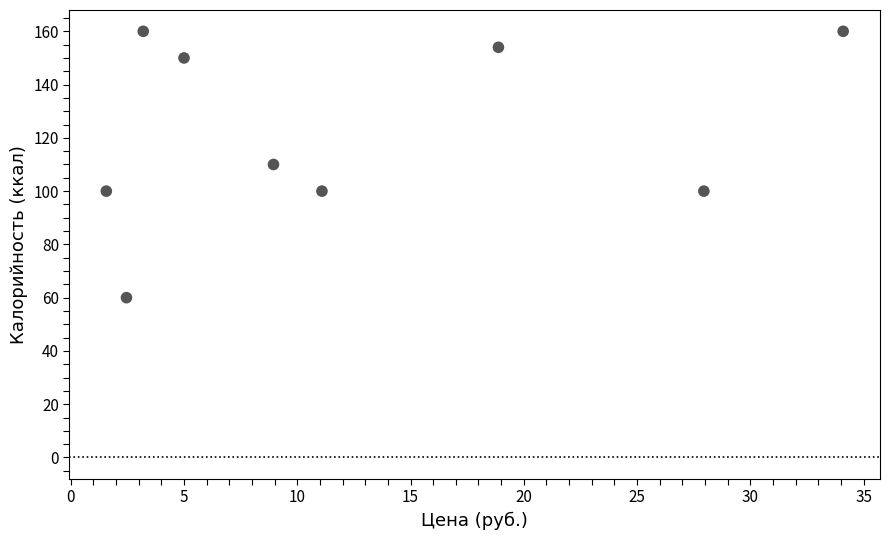

What is the average Y value?

122